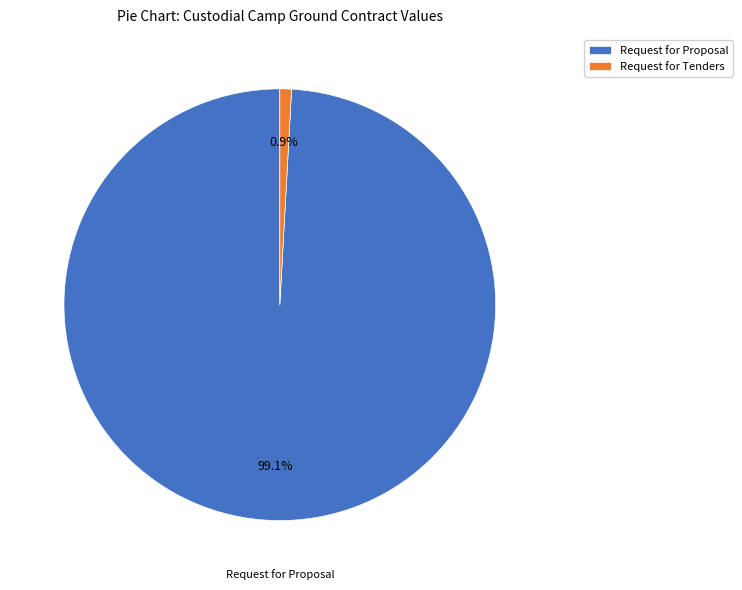

Between Request for Proposal and Request for Tenders, which is larger?

Request for Proposal